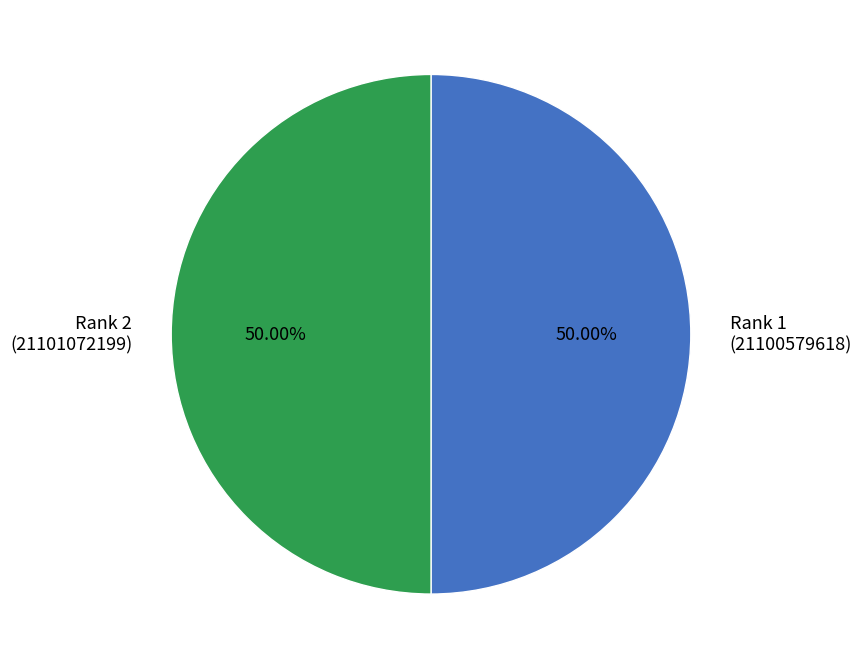

Approximately how many times larger is the value at Rank 2 (21101072199) compared to Rank 1 (21100579618)?

1.0